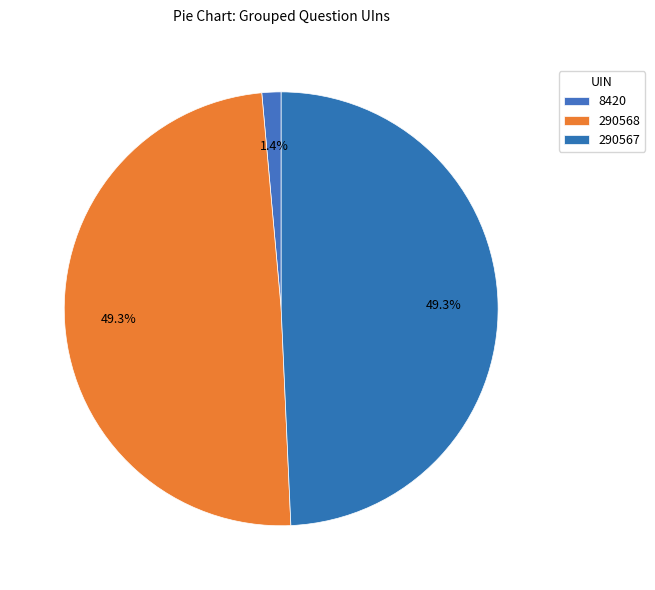

What is the total percentage of 290567 and 290568?

98.6%